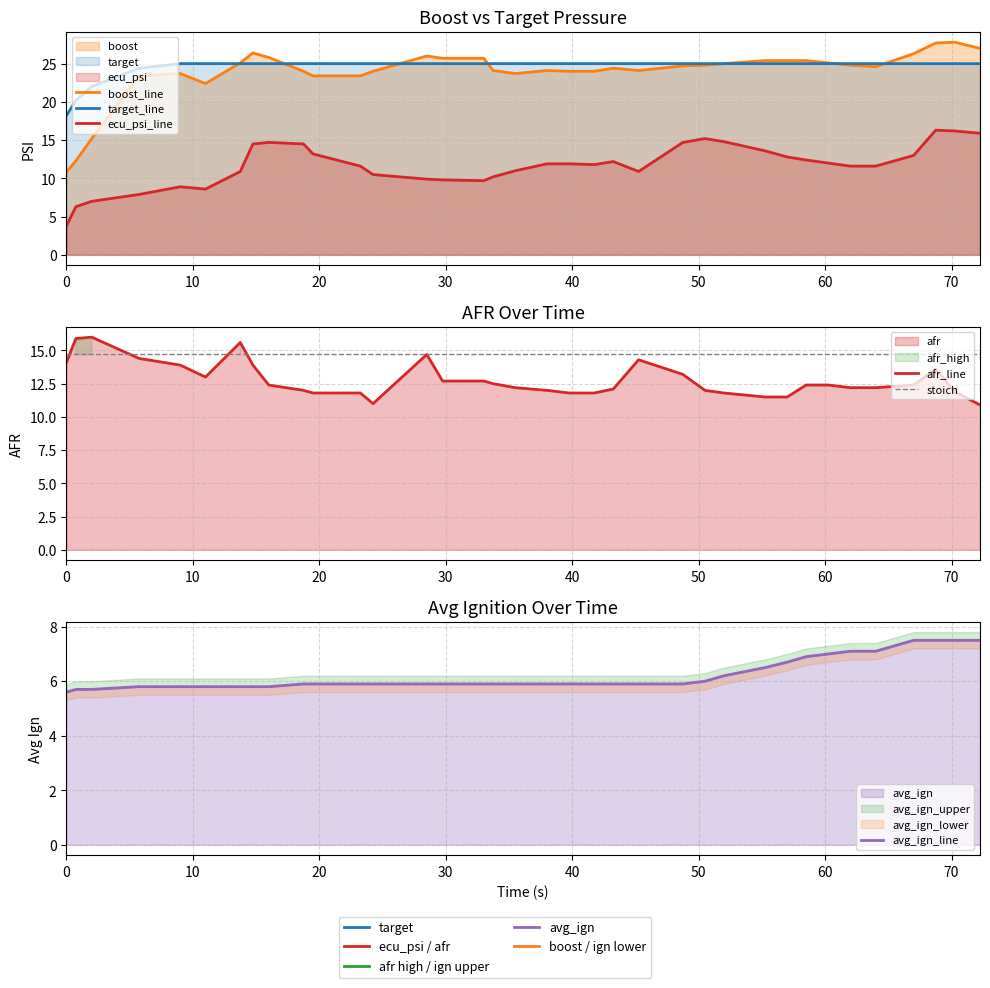

Reading right to left, transcribe all the data shown in this chart.

boost: 27.0	27.8	27.7	26.3	24.6	24.8	25.1	25.4	25.4	25.4	25.0	24.8	24.7	24.1	24.4	24.0	24.0	24.1	23.7	24.1	25.7	25.7	26.0	24.0	23.4	23.4	24.0	25.8	26.4	25.1	22.4	23.7	23.4	15.2	12.3	10.8
ecu_psi: 15.9	16.2	16.3	13.0	11.6	11.6	12.0	12.4	12.8	13.6	14.8	15.2	14.7	10.9	12.2	11.8	11.9	11.9	11.0	10.2	9.7	9.8	9.9	10.5	11.6	13.2	14.5	14.7	14.5	10.9	8.6	8.9	7.9	7.0	6.3	3.8
target: 25.0	25.0	25.0	25.0	25.0	25.0	25.0	25.0	25.0	25.0	25.0	25.0	25.0	25.0	25.0	25.0	25.0	25.0	25.0	25.0	25.0	25.0	25.0	25.0	25.0	25.0	25.0	25.0	25.0	25.0	25.0	25.0	24.4	22.0	20.2	18.2
afr: 10.9	11.9	13.6	12.4	12.2	12.2	12.4	12.4	11.5	11.5	11.8	12.0	13.2	14.3	12.1	11.8	11.8	12.0	12.2	12.5	12.7	12.7	14.7	11.0	11.8	11.8	12.0	12.4	13.9	15.6	13.0	13.9	14.4	16.0	15.9	14.1
avg_ign: 7.5	7.5	7.5	7.5	7.1	7.1	7.0	6.9	6.7	6.5	6.2	6.0	5.9	5.9	5.9	5.9	5.9	5.9	5.9	5.9	5.9	5.9	5.9	5.9	5.9	5.9	5.9	5.8	5.8	5.8	5.8	5.8	5.8	5.7	5.7	5.6